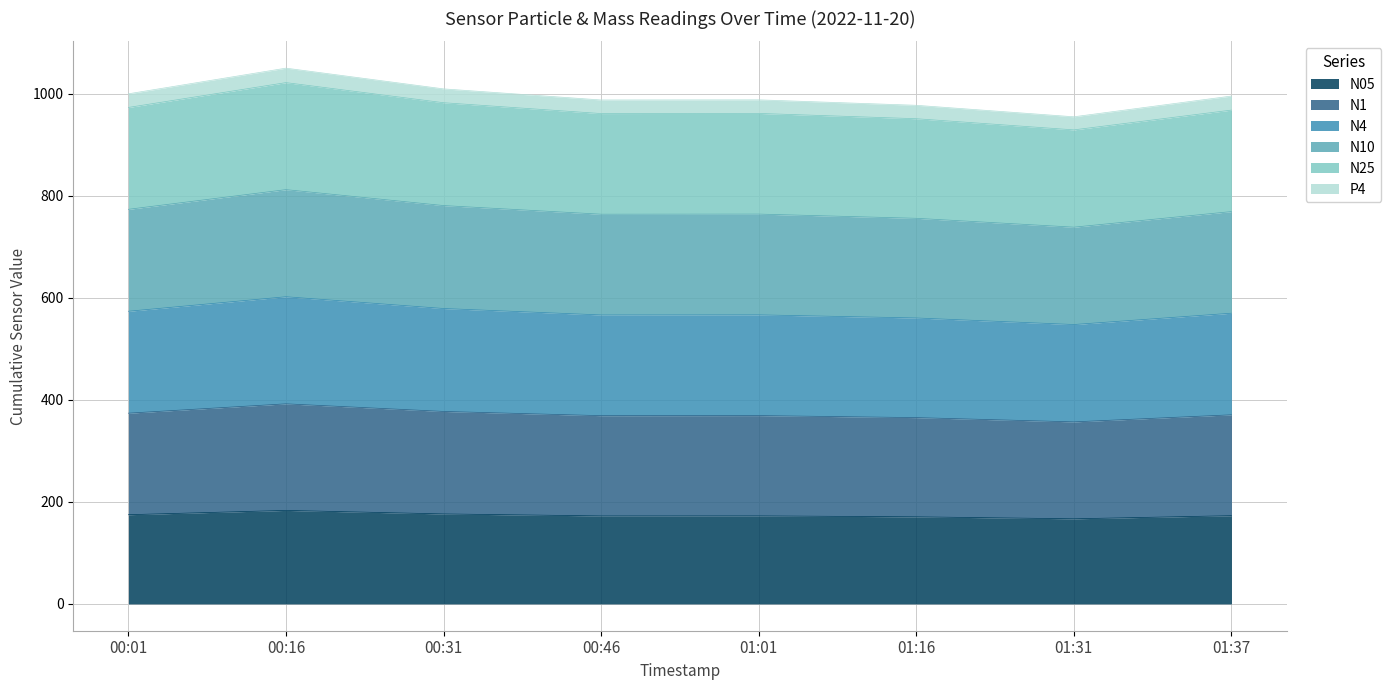

True or false: N10 has more than 2 interior local peaks.

False